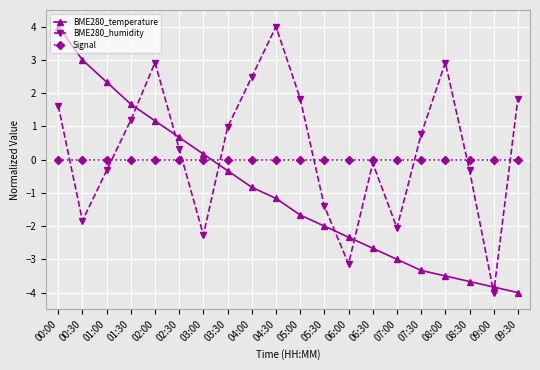

What is the total value across all series at 02:30?

1.0